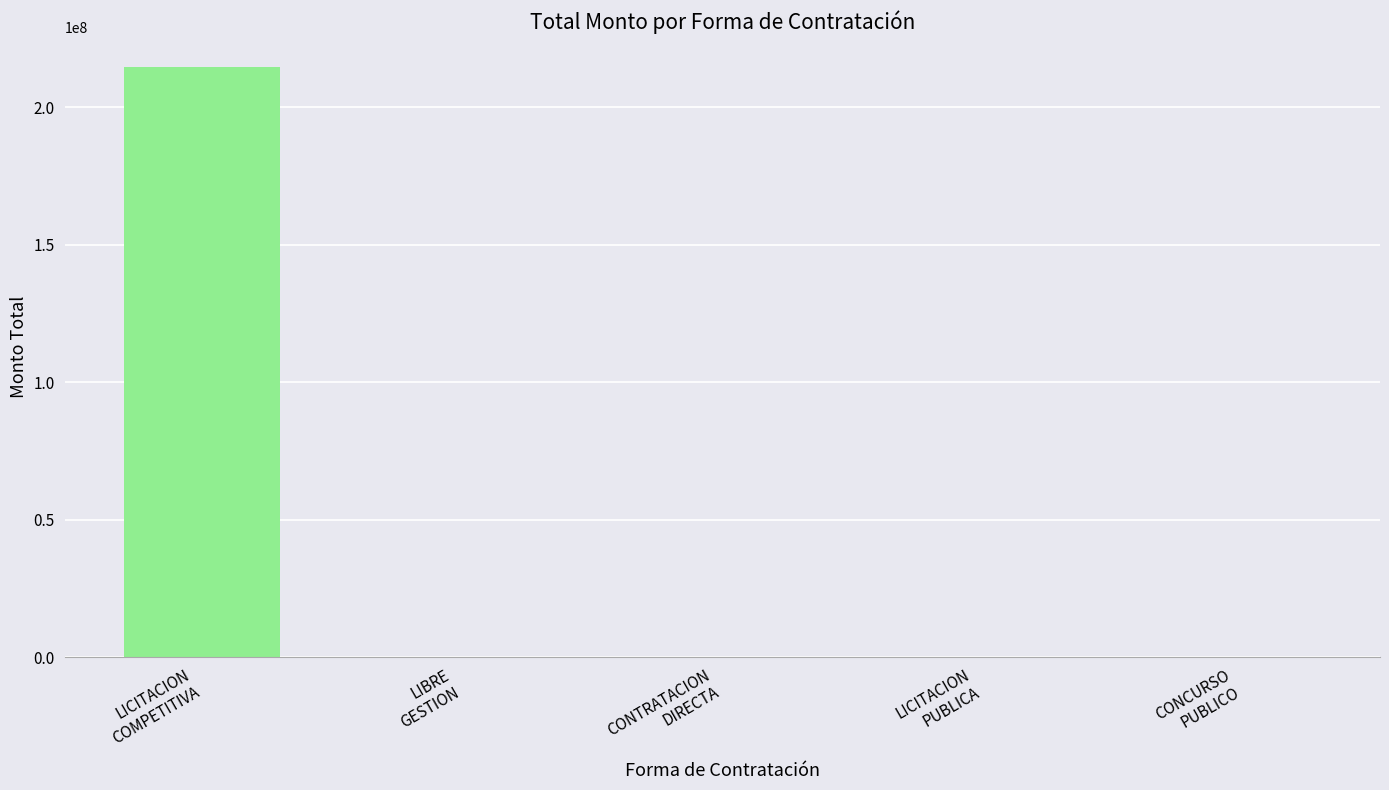

What is the greatest value displayed?

214688749.5